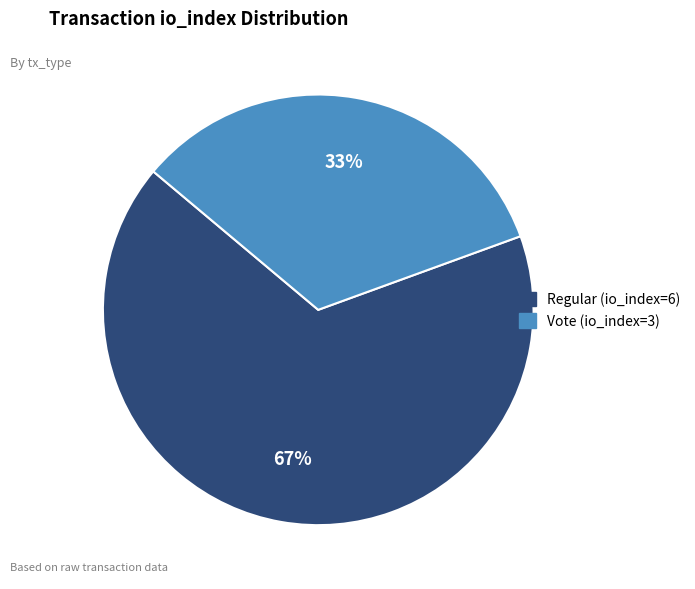

Rank the categories by value from lowest to highest.

Vote (io_index=3), Regular (io_index=6)